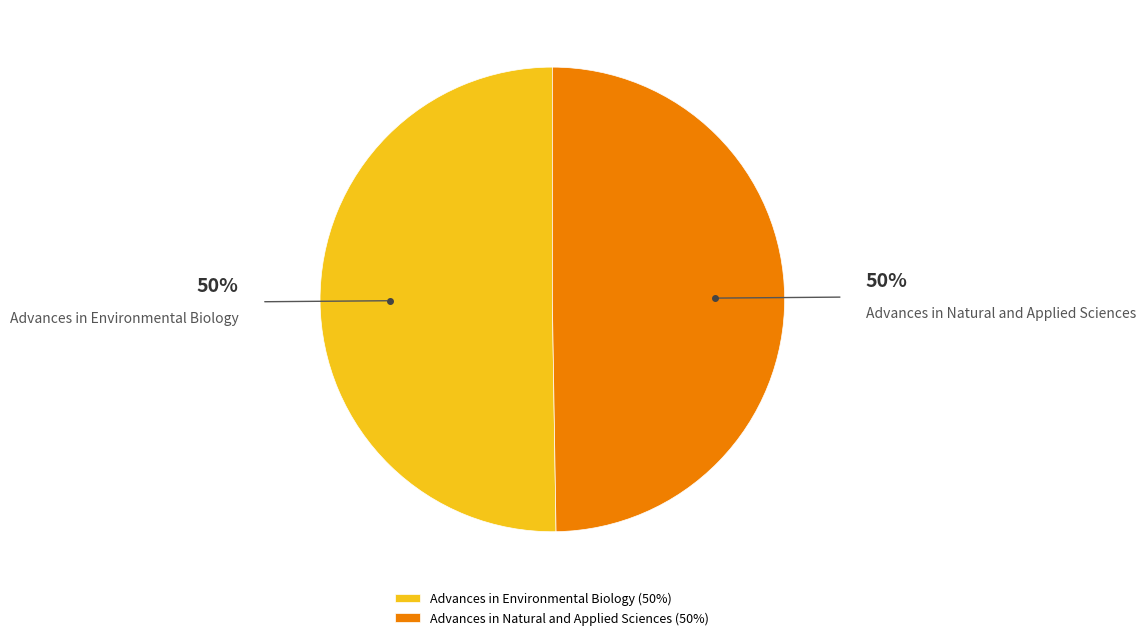

What is the ratio of the value at Advances in Environmental Biology to the value at Advances in Natural and Applied Sciences?

1.0